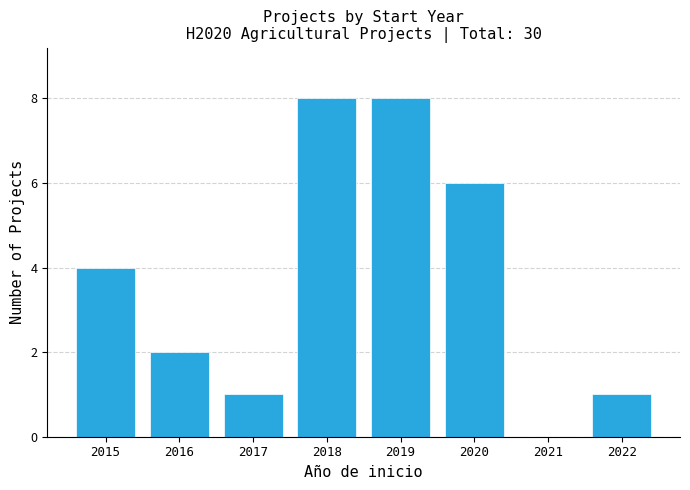

Reading right to left, transcribe all the data shown in this chart.

2022=1	2021=0	2020=6	2019=8	2018=8	2017=1	2016=2	2015=4